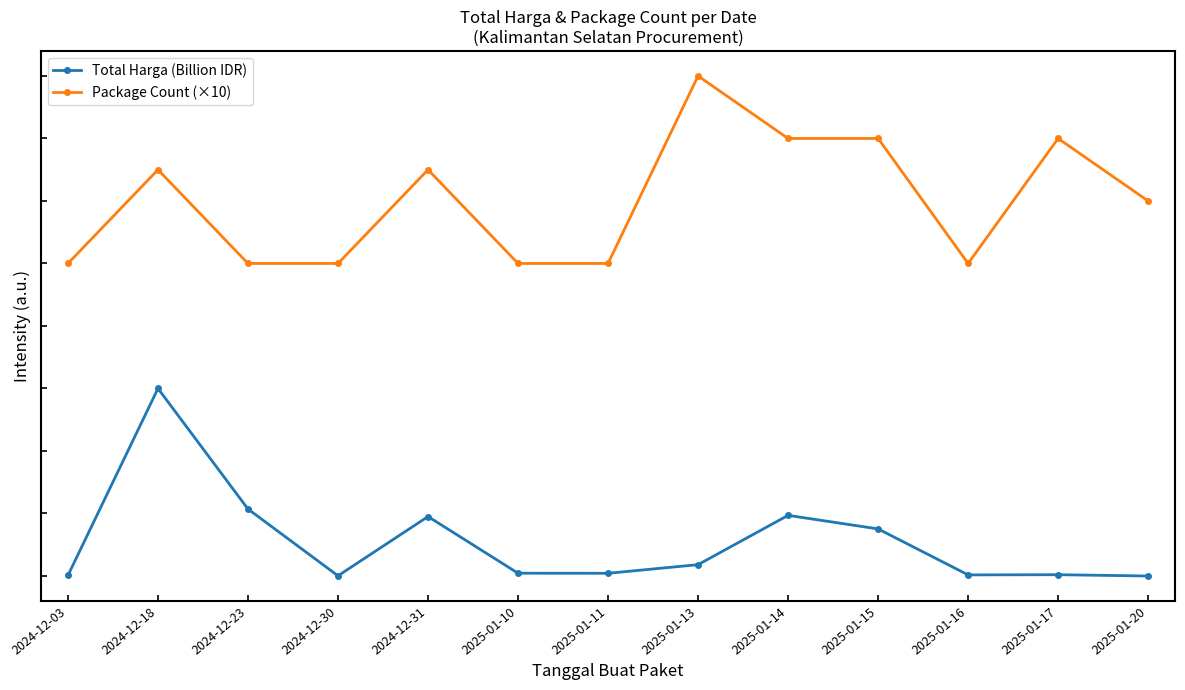

Where is the first local maximum for Total Harga (Billion IDR)?

2024-12-18